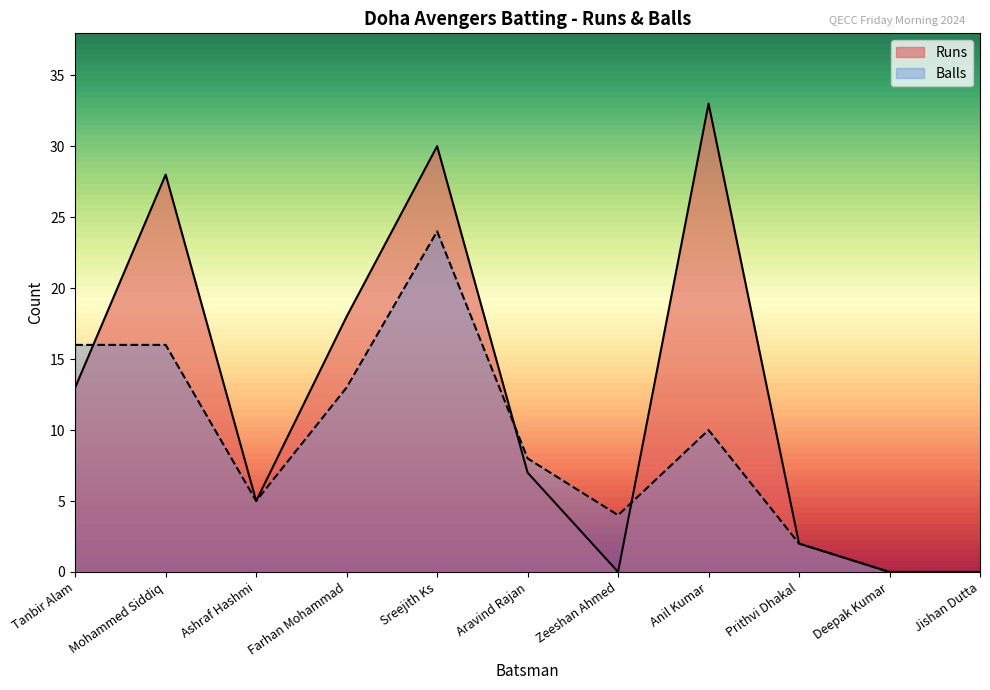

After their last crossing, which series has the higher values: Balls or Runs?

Runs